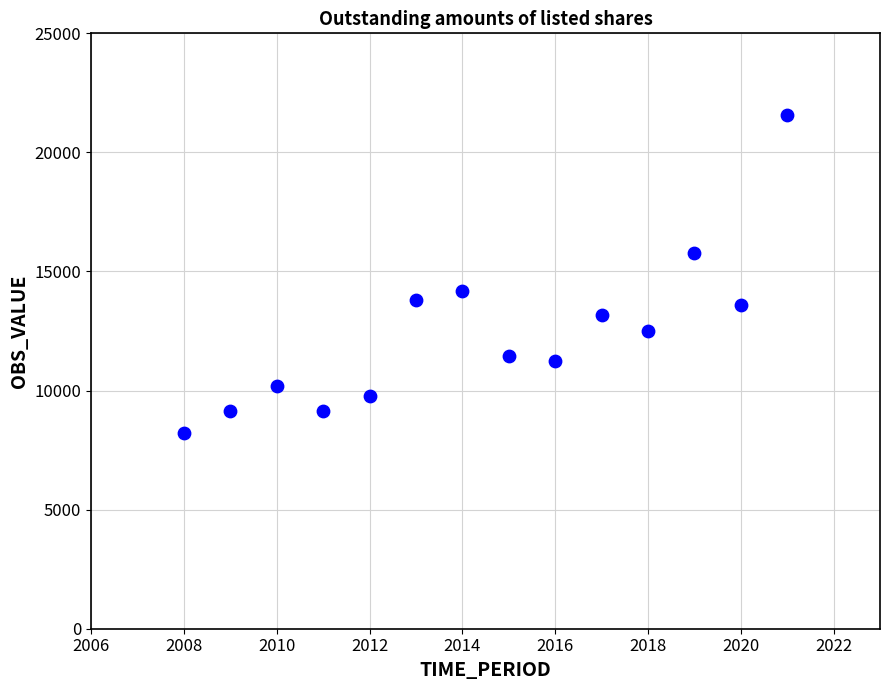

What is the range of Y values (max minus min)?

13365.0